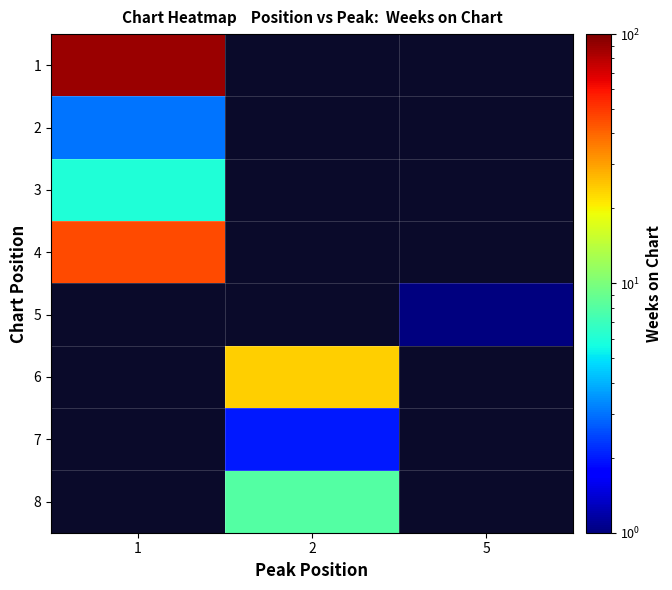

List the series in order of their peak value, lowest first.

5, 7, 2, 3, 8, 6, 4, 1